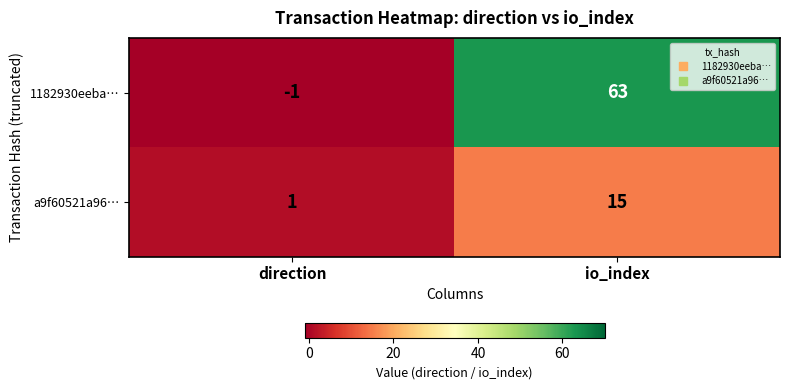

What is the sum of the a9f60521a96… values at io_index and direction?

16